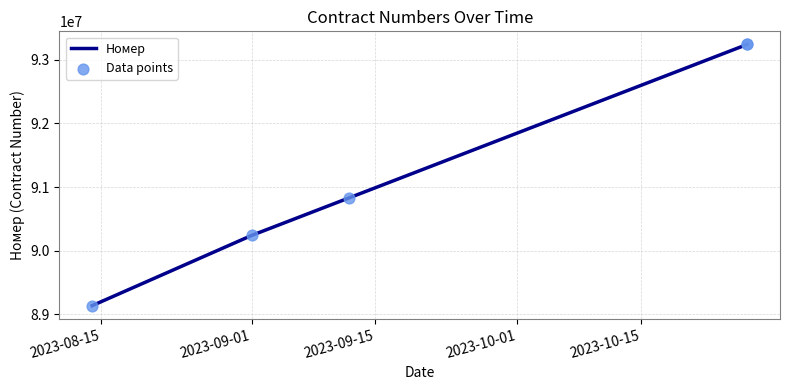

Which series has the largest total across all categories?

Номер